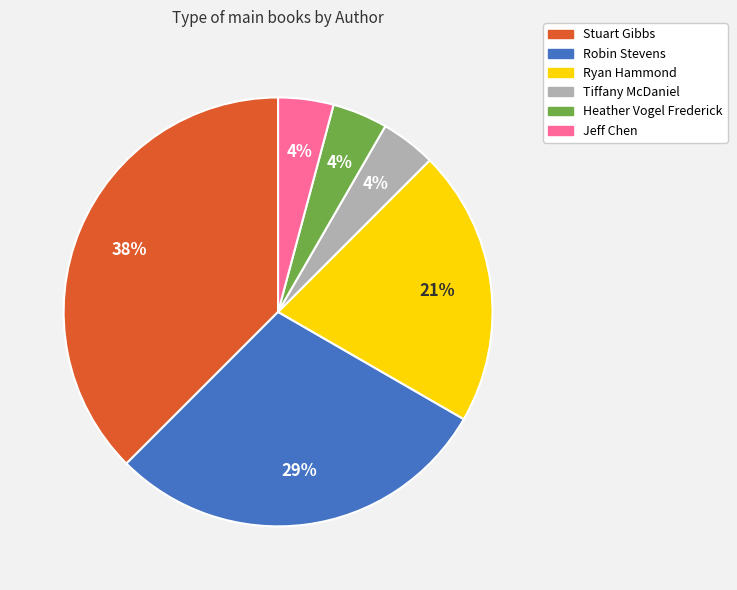

To the nearest percent, what is the combined percentage of Robin Stevens and Stuart Gibbs?

67%